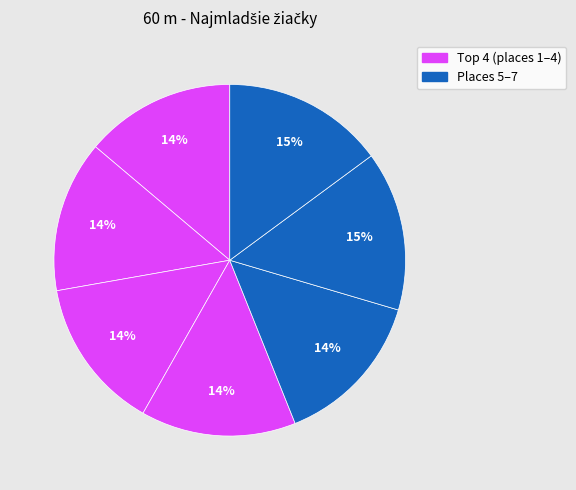

How many slices are in this pie chart?

7